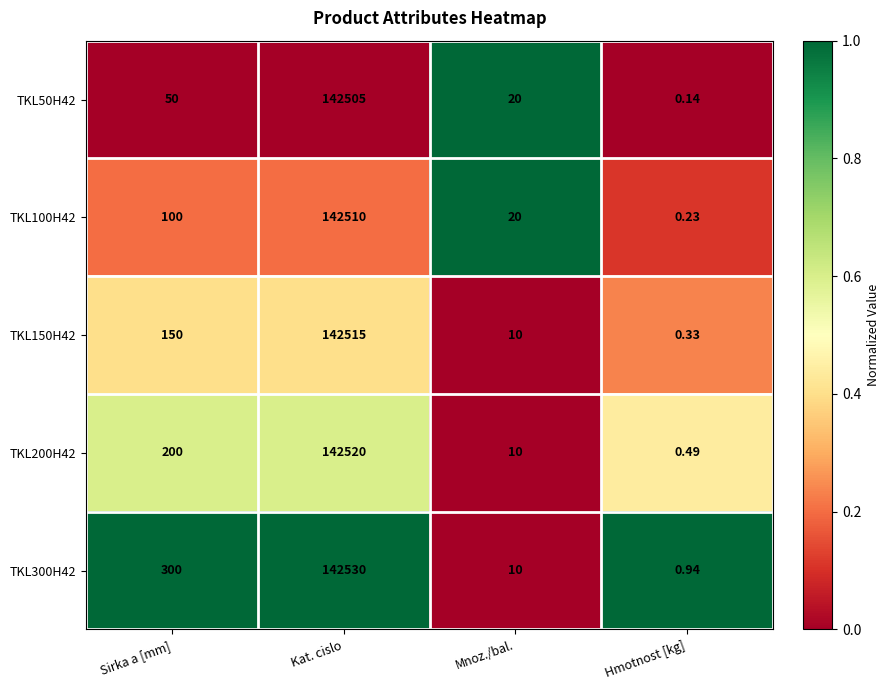

Count the number of data series in this chart.

5